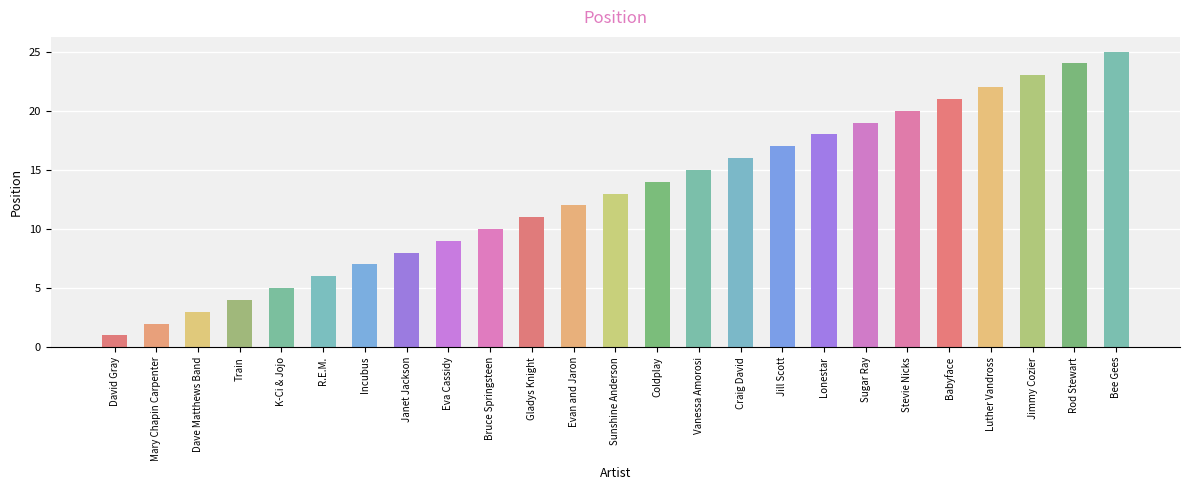

Reading left to right, transcribe all the data shown in this chart.

1	2	3	4	5	6	7	8	9	10	11	12	13	14	15	16	17	18	19	20	21	22	23	24	25